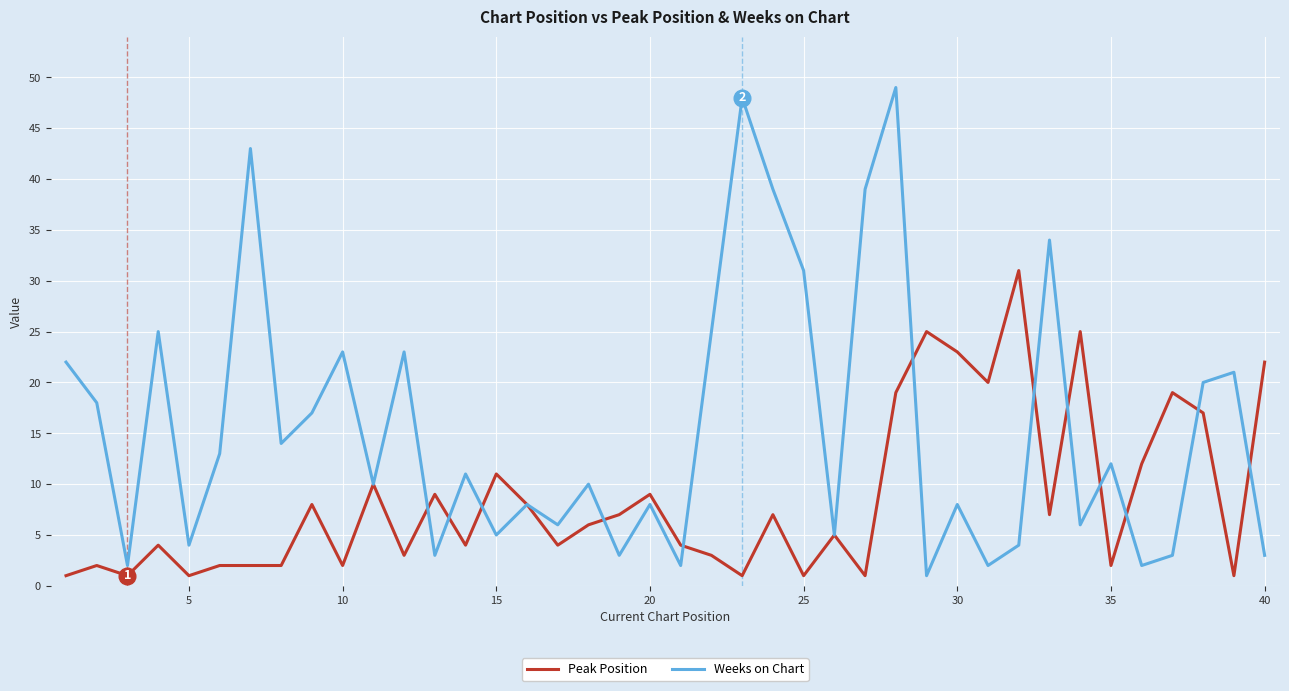

What is the highest value of the Weeks on Chart series?

49